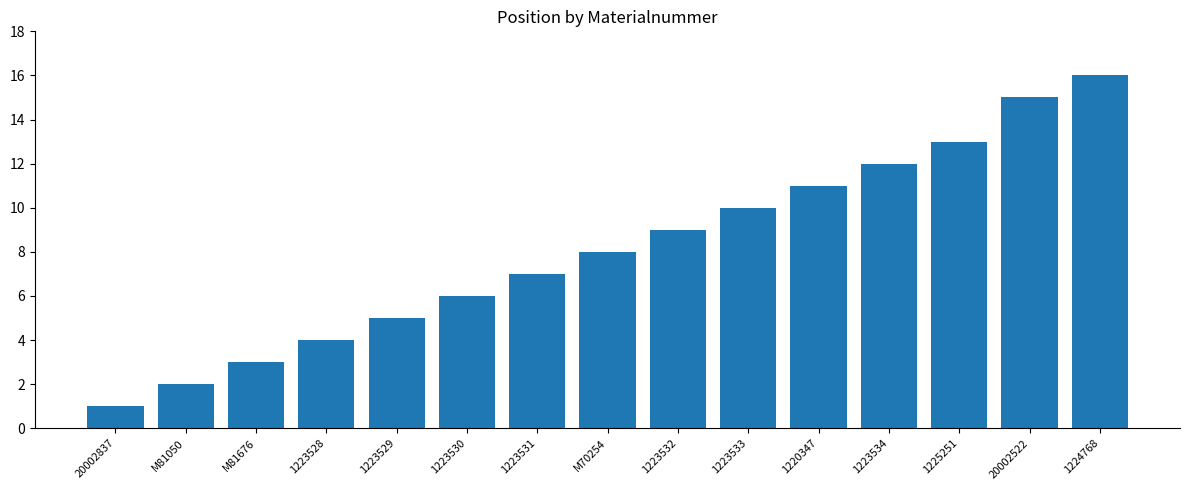

What is the label of the 9th bar from the right?

1223531